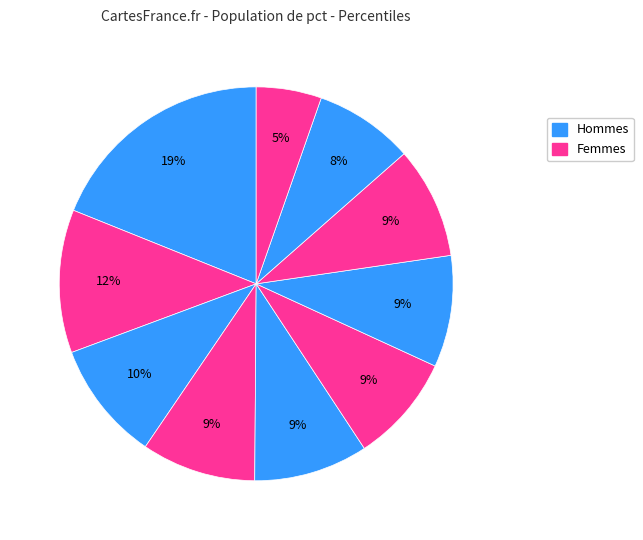

What is the smallest slice in the pie chart?

pct95